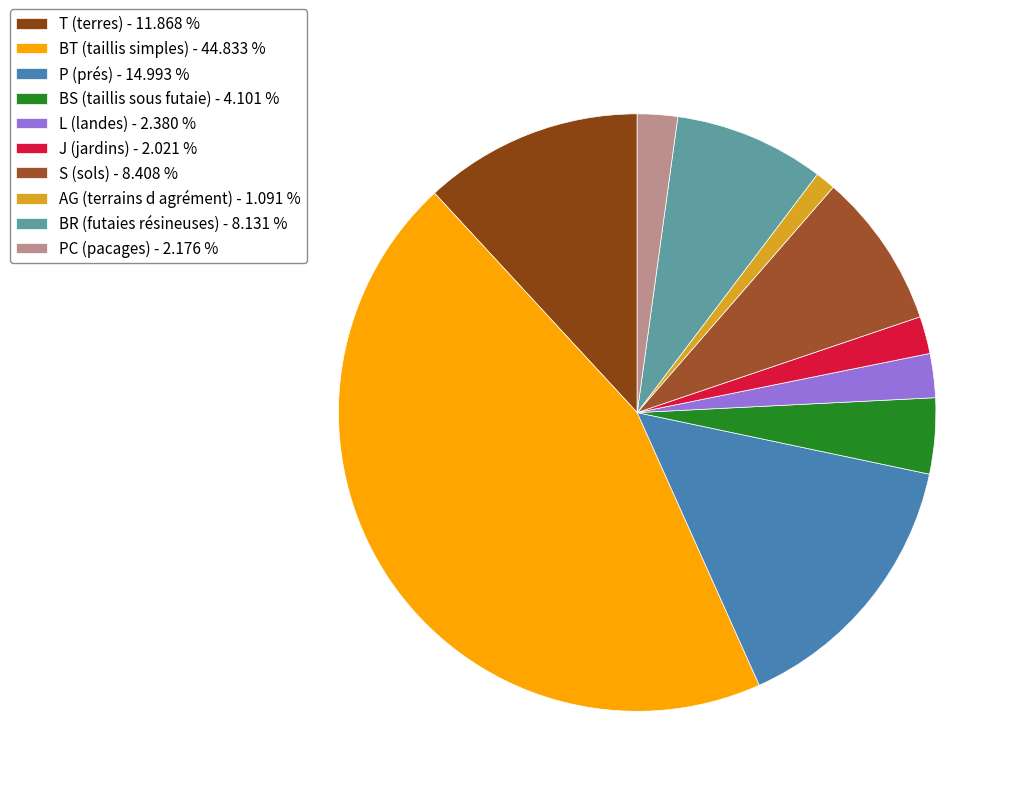

Count the number of slices in the pie.

10